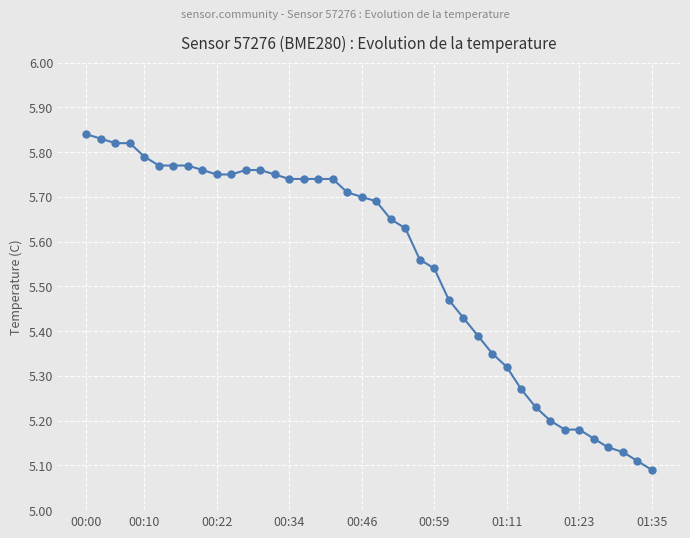

Count the values in the range 5 to 6.

40